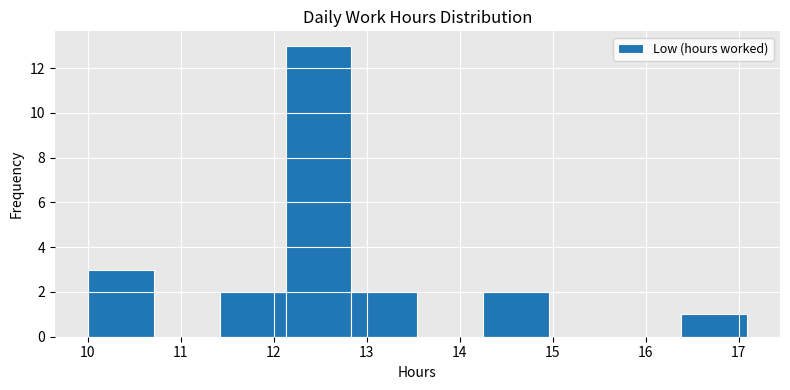

Reading left to right, transcribe this chart: for each bar, give the range it covers on the x-axis and its height. Neither the bar edges nor the heights are printed on the chart, so give them approximately, as read against the axes.

10.0 to 10.7: 3
10.7 to 11.4: 0
11.4 to 12.1: 2
12.1 to 12.8: 13
12.8 to 13.5: 2
13.5 to 14.3: 0
14.3 to 15.0: 2
15.0 to 15.7: 0
15.7 to 16.4: 0
16.4 to 17.1: 1